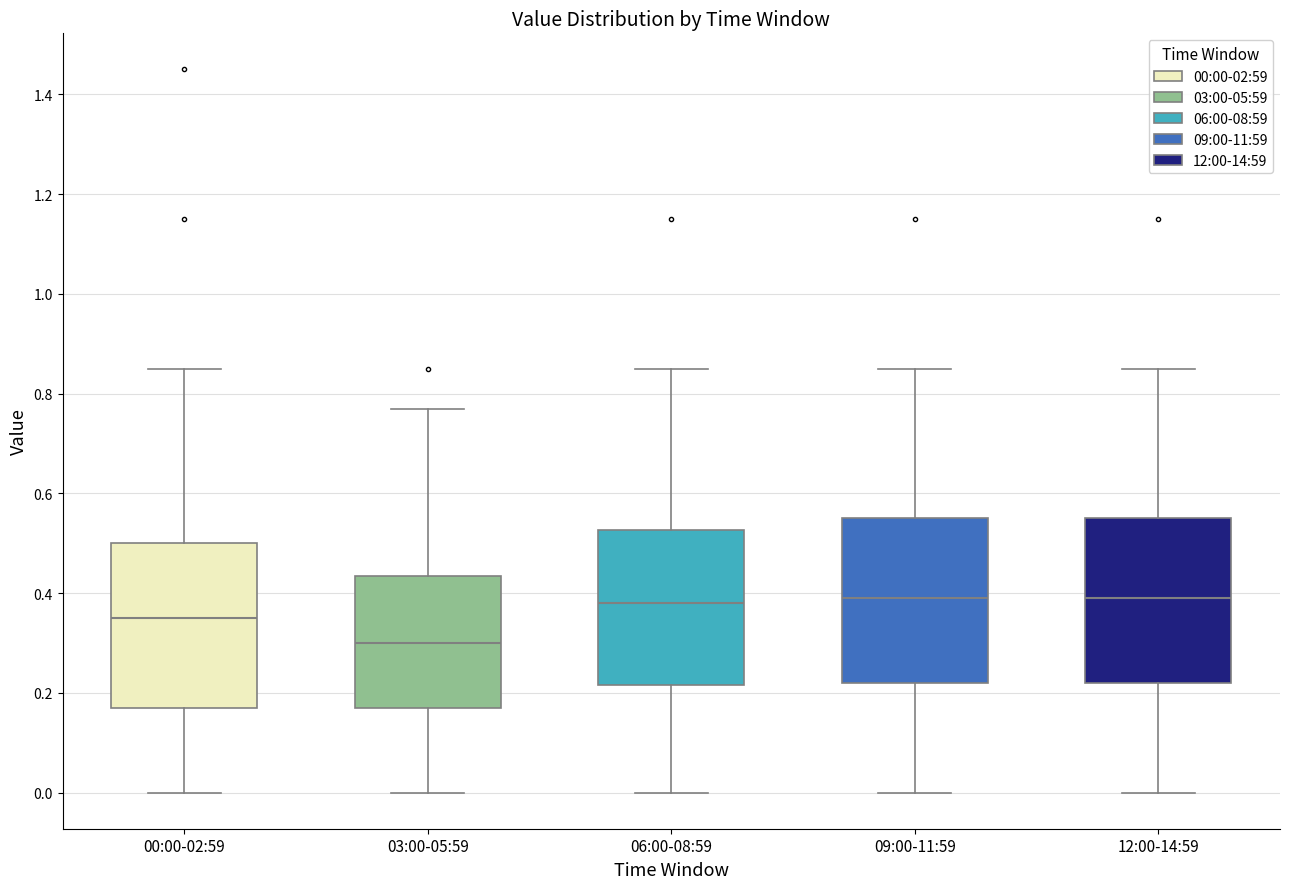

Reading left to right, transcribe this box plot: for each box, give where its median line is, the range the box spans, and where its two whiskers end, as read against the y-axis. The values are not printed on the chart, so give them approximately, as read against the axis.

00:00-02:59: median 0.36, box 0.18 to 0.50, whiskers 0.00 to 0.86
03:00-05:59: median 0.30, box 0.18 to 0.44, whiskers 0.00 to 0.78
06:00-08:59: median 0.38, box 0.22 to 0.52, whiskers 0.00 to 0.86
09:00-11:59: median 0.40, box 0.22 to 0.56, whiskers 0.00 to 0.86
12:00-14:59: median 0.40, box 0.22 to 0.56, whiskers 0.00 to 0.86